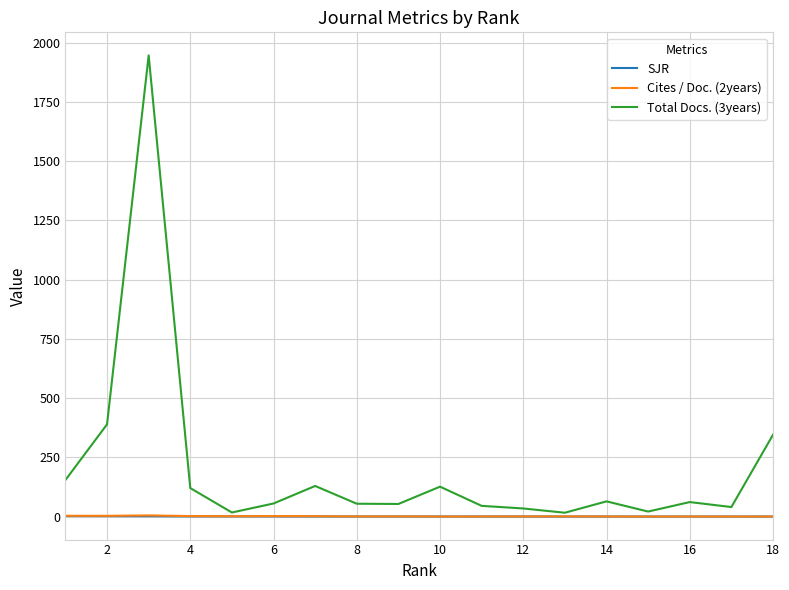

What is the greatest value displayed?

1946.0